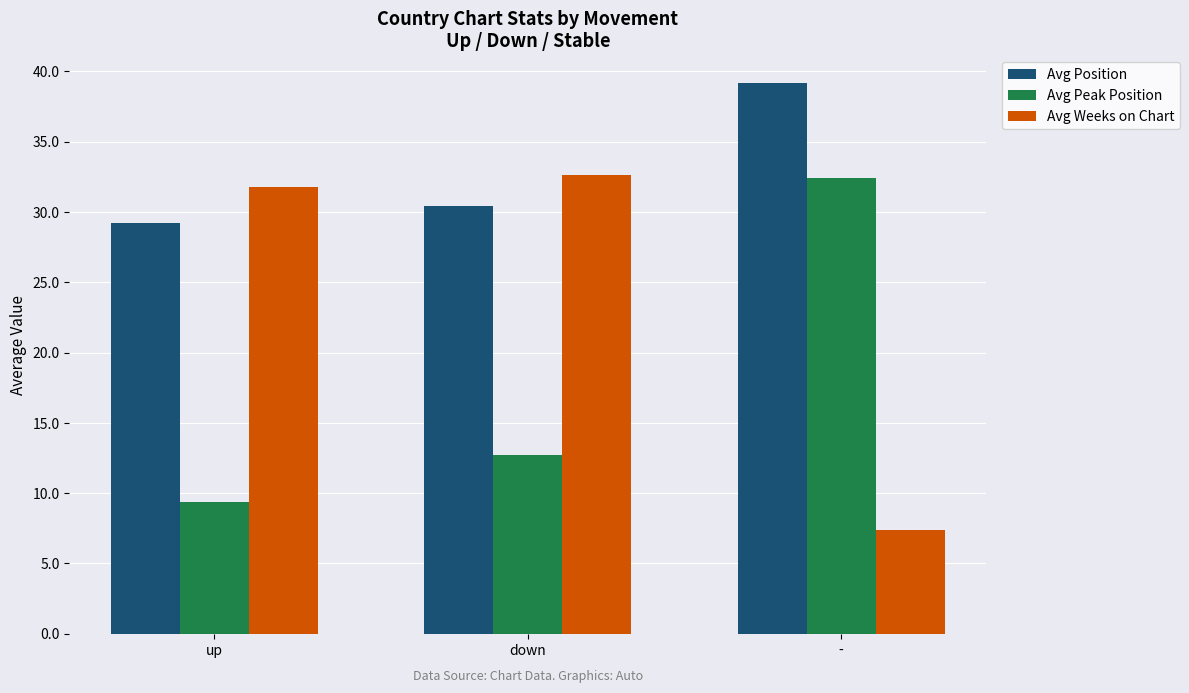

What are all the series names shown in the legend?

Avg Position, Avg Peak Position, Avg Weeks on Chart